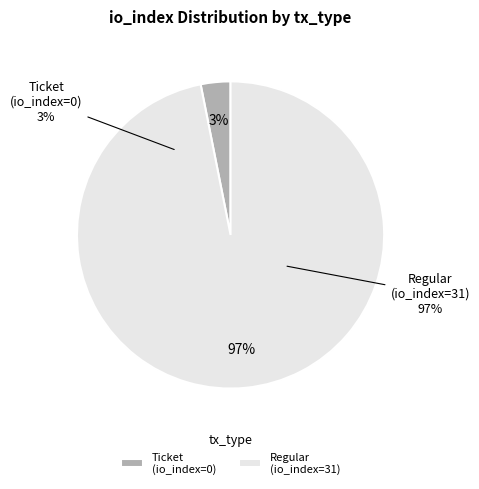

Which slice represents more than half of the pie?

Regular (io_index=31)